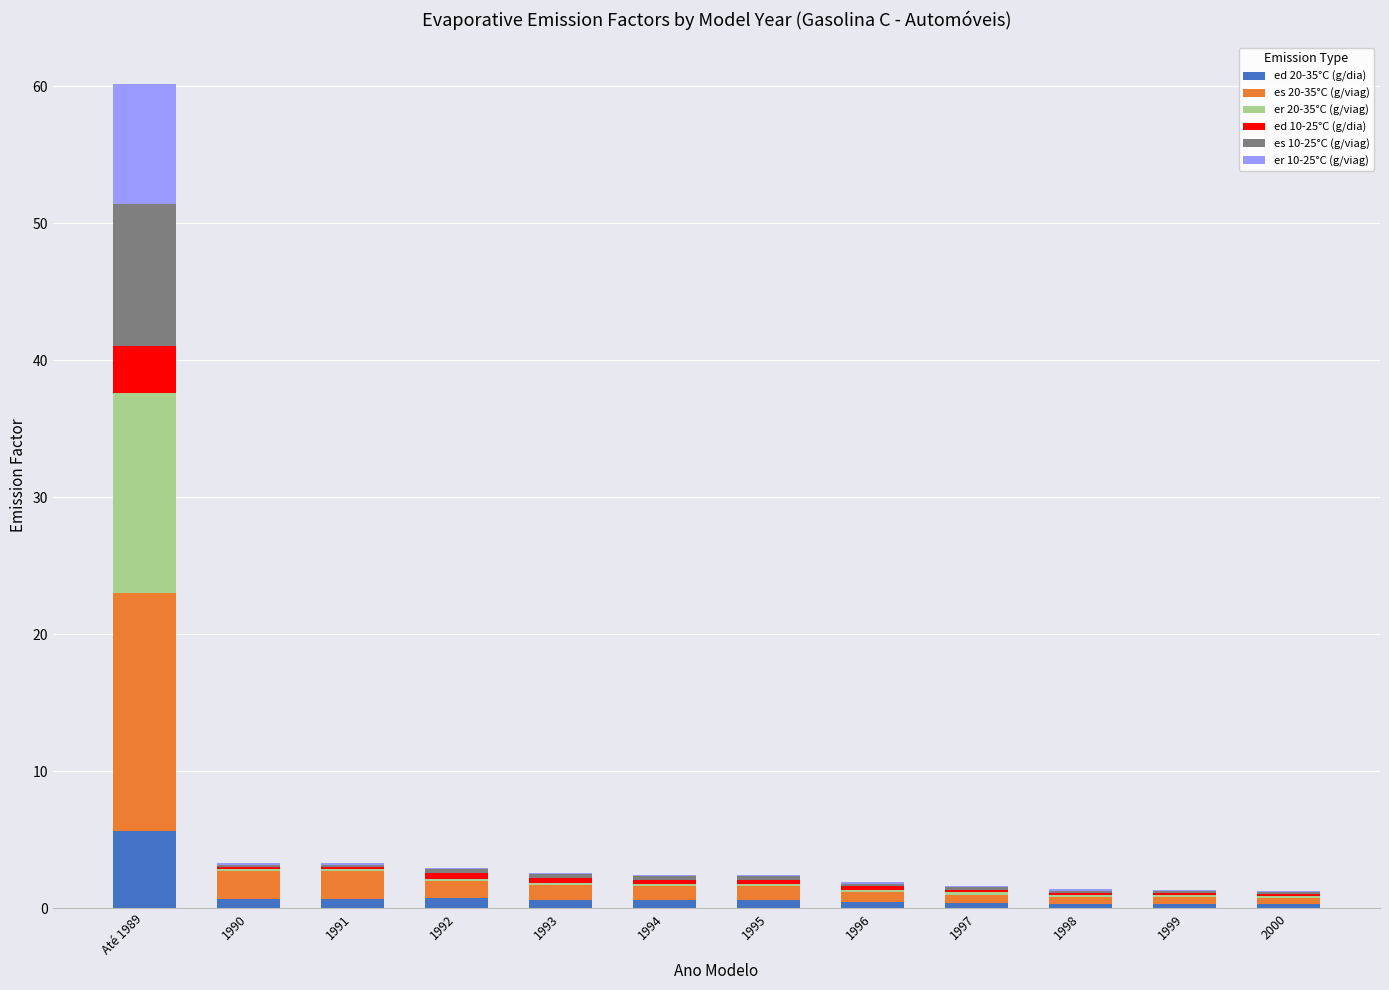

At which label does ed 20-35°C (g/dia) reach its peak?

Até 1989